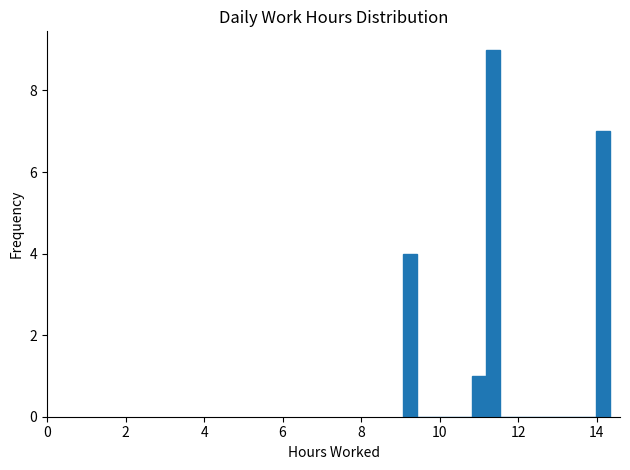

Read against the x-axis, roughly where is the centre of the tallest bar?

11.4